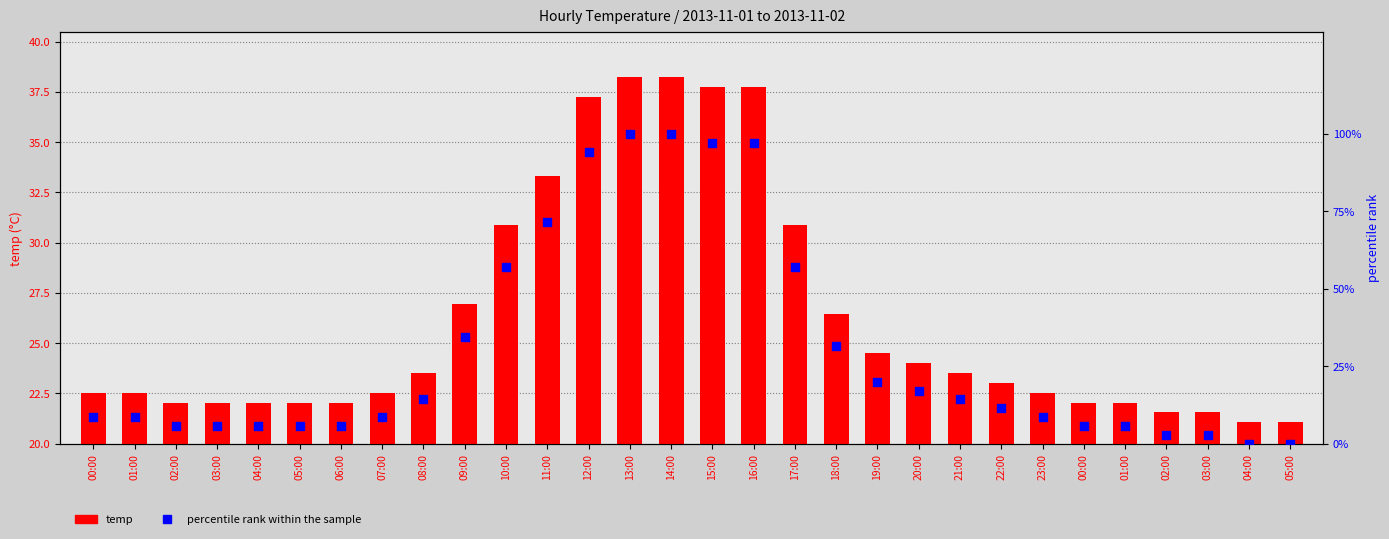

What are all the series names shown in the legend?

temp, percentile rank within the sample